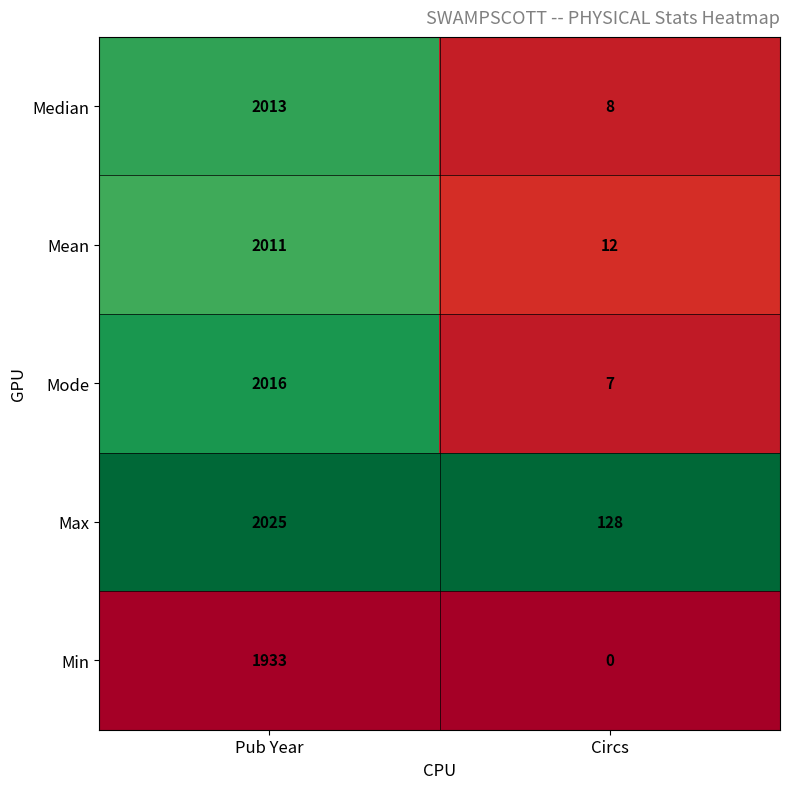

Reading right to left, extract all data points from this chart.

Median: 8	2013
Mean: 12	2011
Mode: 7	2016
Max: 128	2025
Min: 0	1933